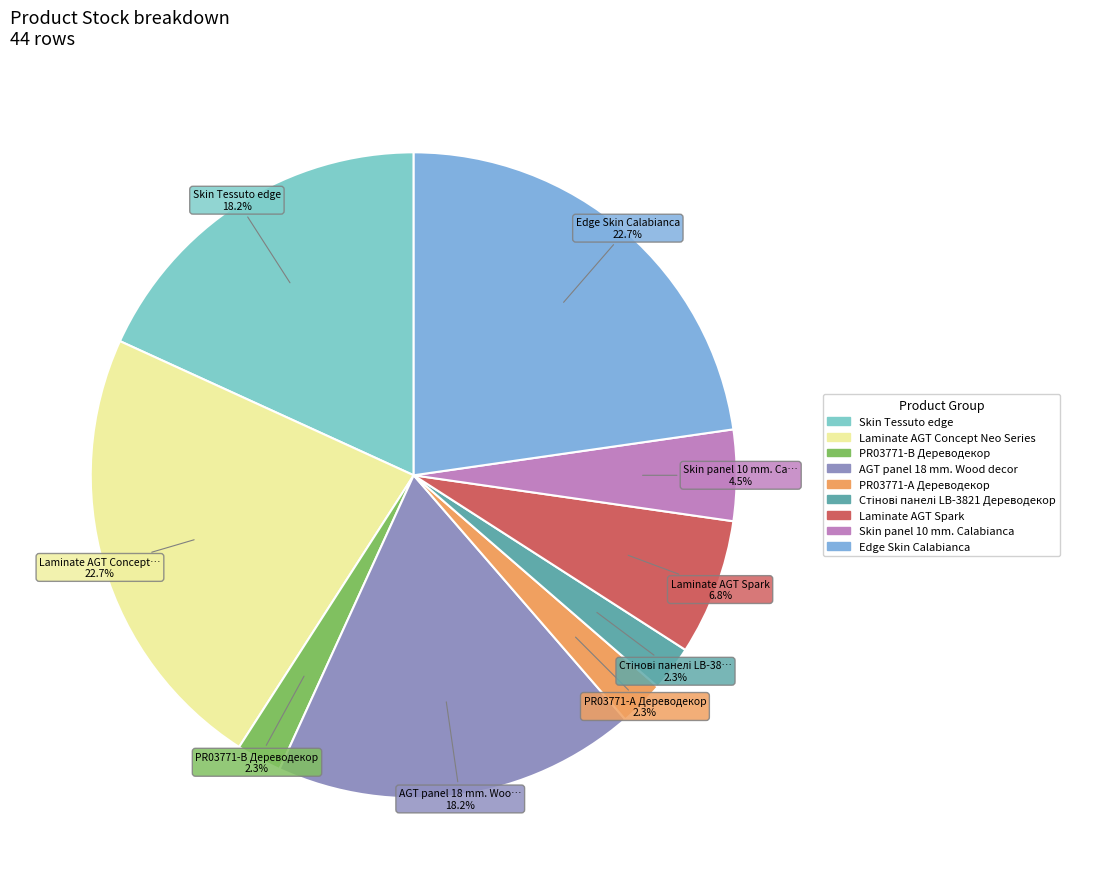

Is there any slice that represents more than half of the pie?

No